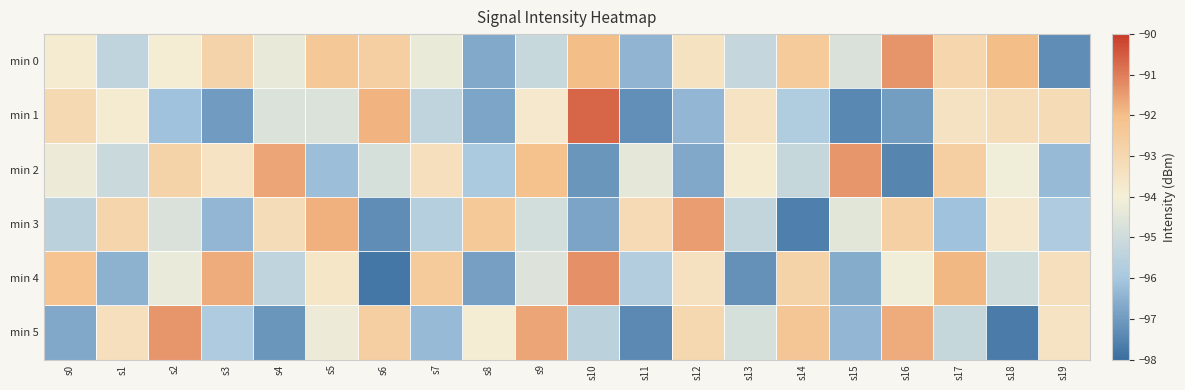

Which series has the largest total across all categories?

min 0